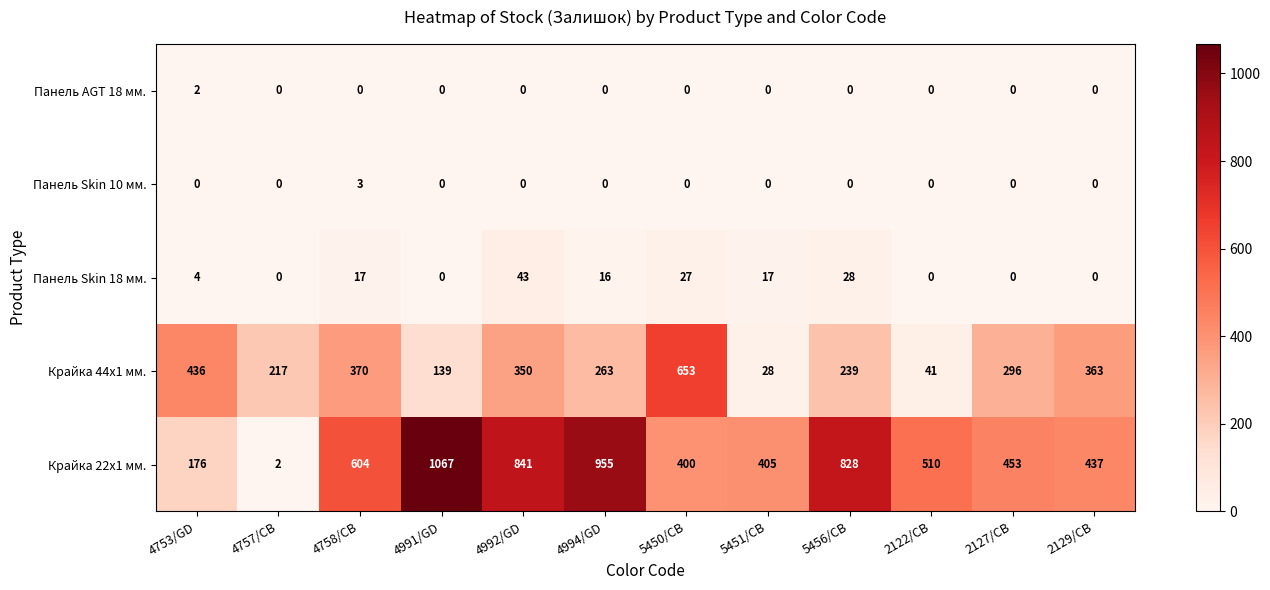

Which series changed the most between 4758/CB and 4994/GD?

Крайка 22x1 мм.